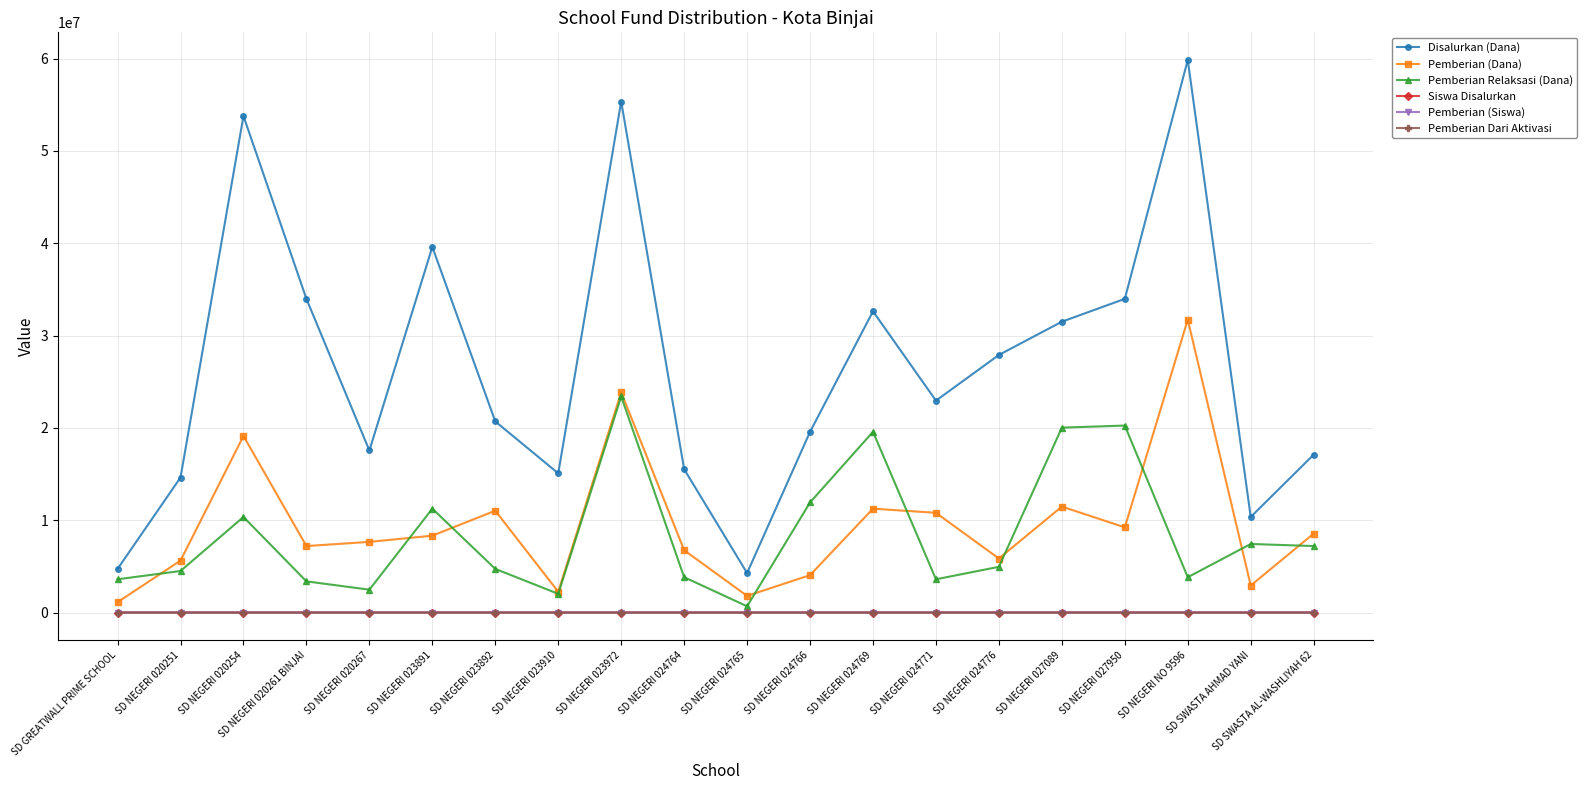

Where is the first local maximum for Pemberian Relaksasi (Dana)?

SD NEGERI 020254